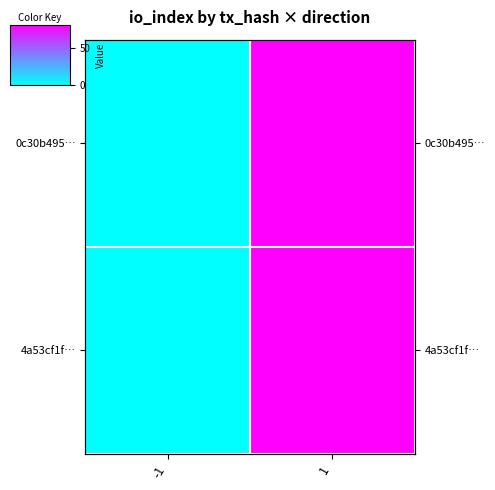

The value of 0c30b495… at 1 is 80. True or false?

True